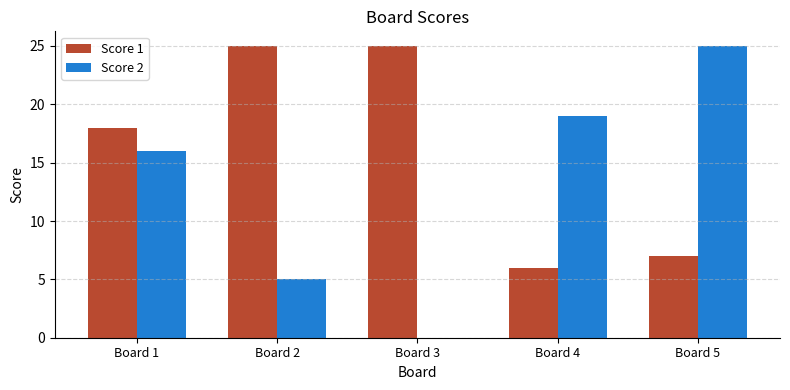

The value of Score 2 at Board 2 is 5. True or false?

True